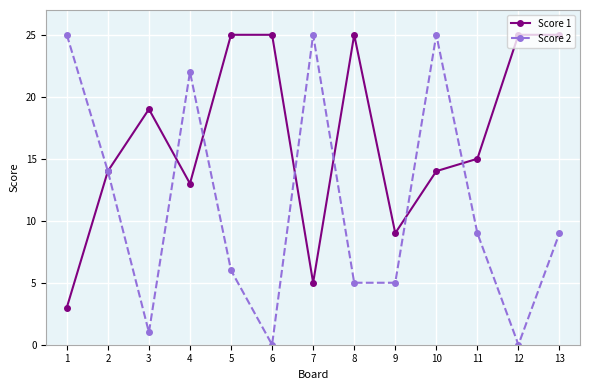

List the series in order of their overall mean, highest first.

Score 1, Score 2